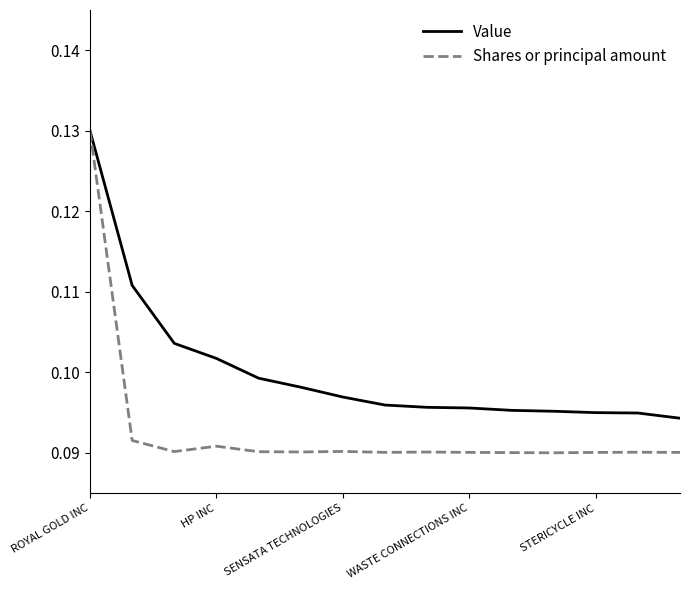

Which series has the largest range (max minus min)?

Shares or principal amount